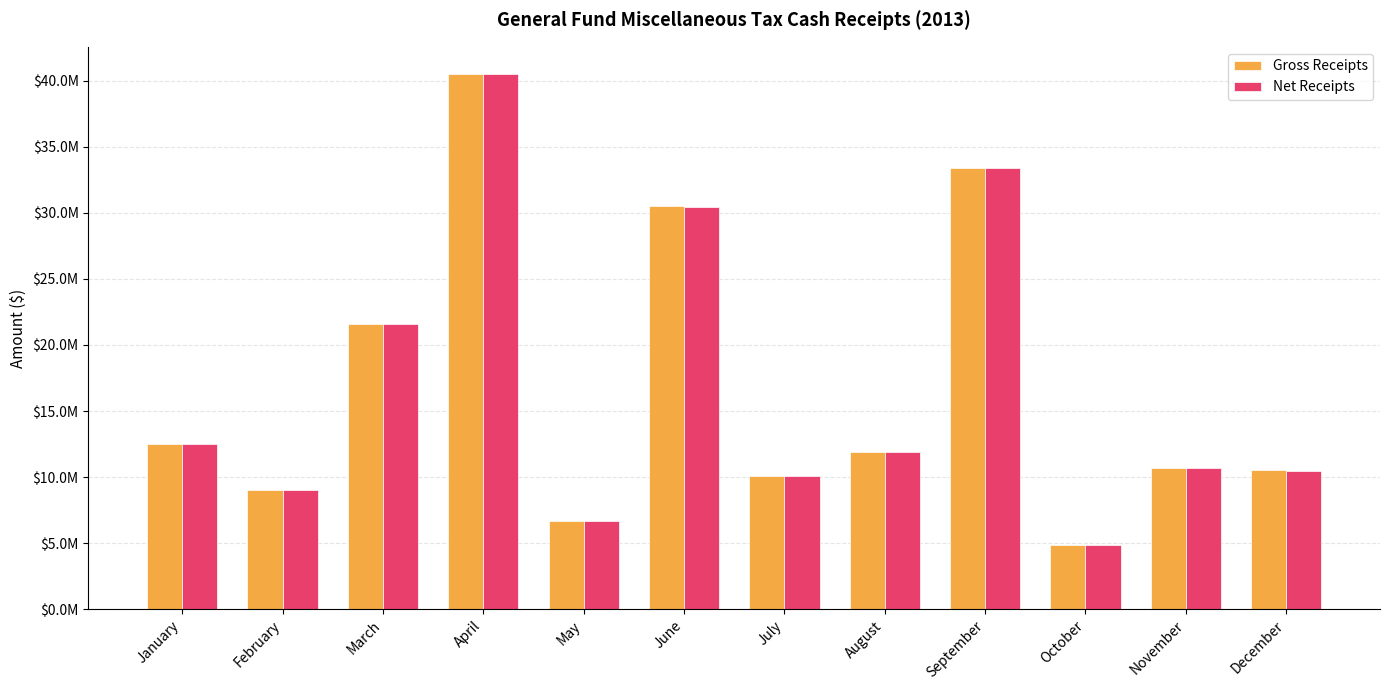

What value does the Net Receipts series have at September?

33397467.9